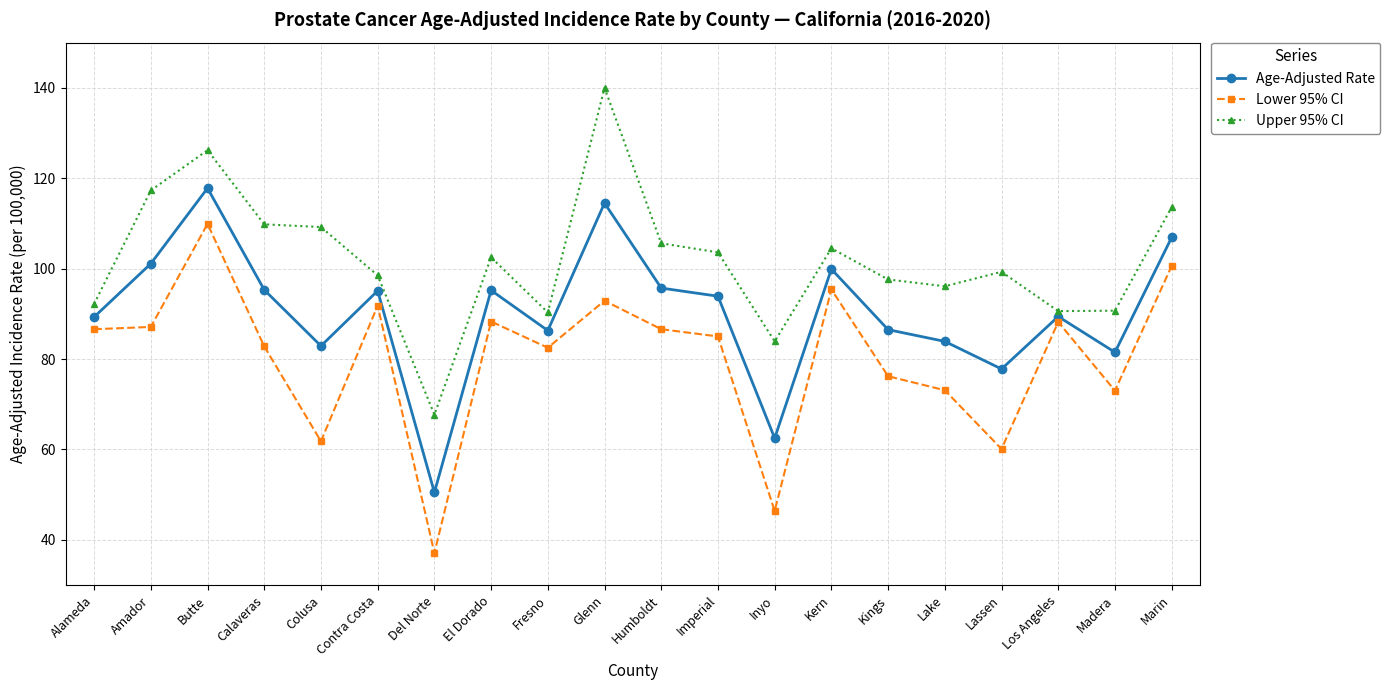

At which category does Lower 95% CI reach its first local peak?

Butte